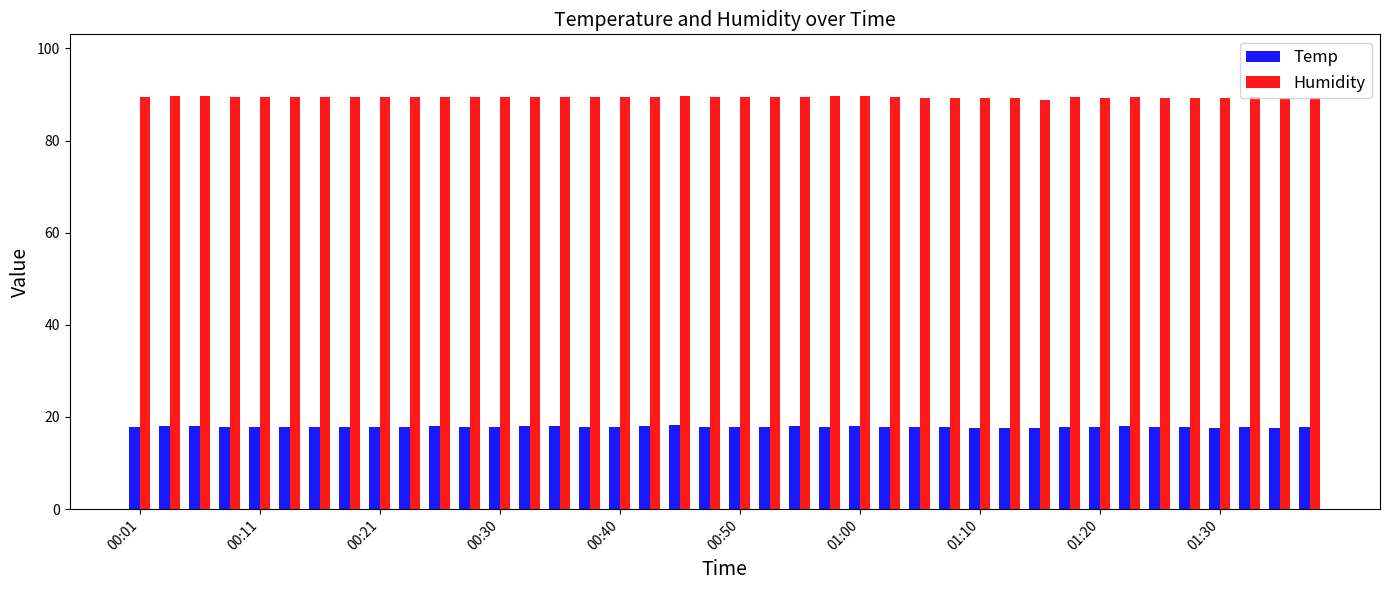

What is the maximum value for Temp?

18.2